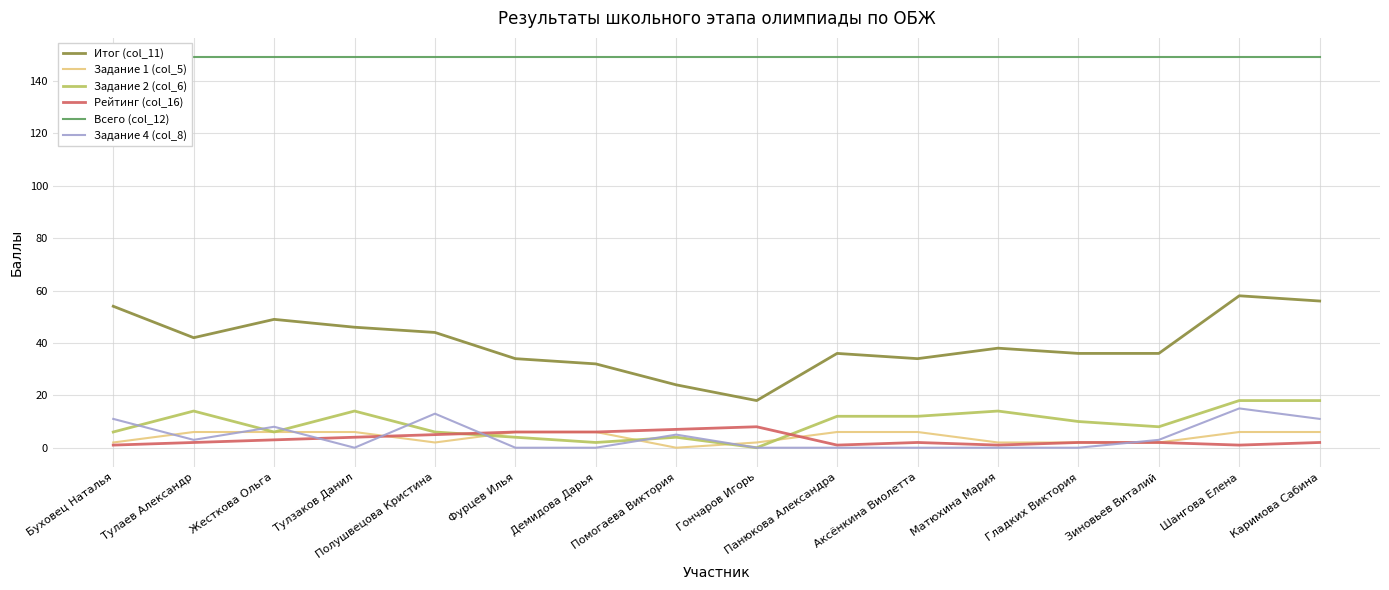

True or false: Рейтинг (col_16) has more than 2 interior local peaks.

False